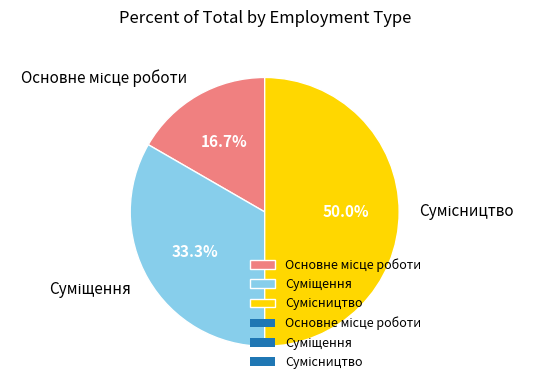

Count the number of slices in the pie.

3